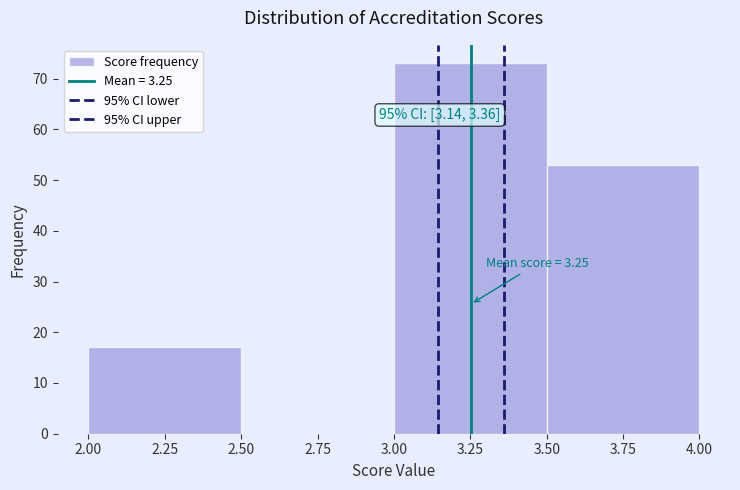

Over which range of the x-axis is the bar tallest?

3.00 to 3.50